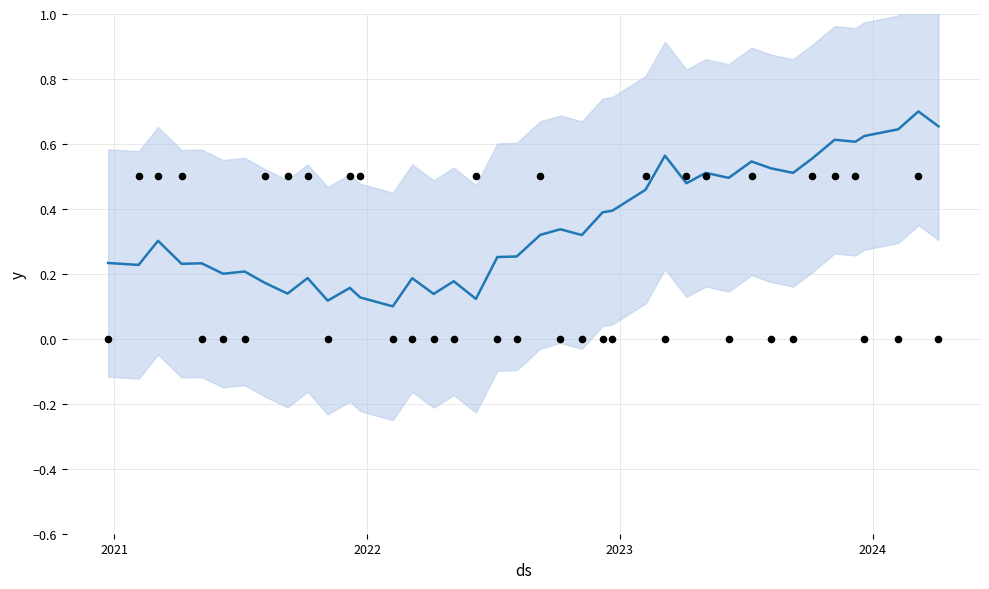

Is the value of observations at 24 greater than the value of amount at 19?

No